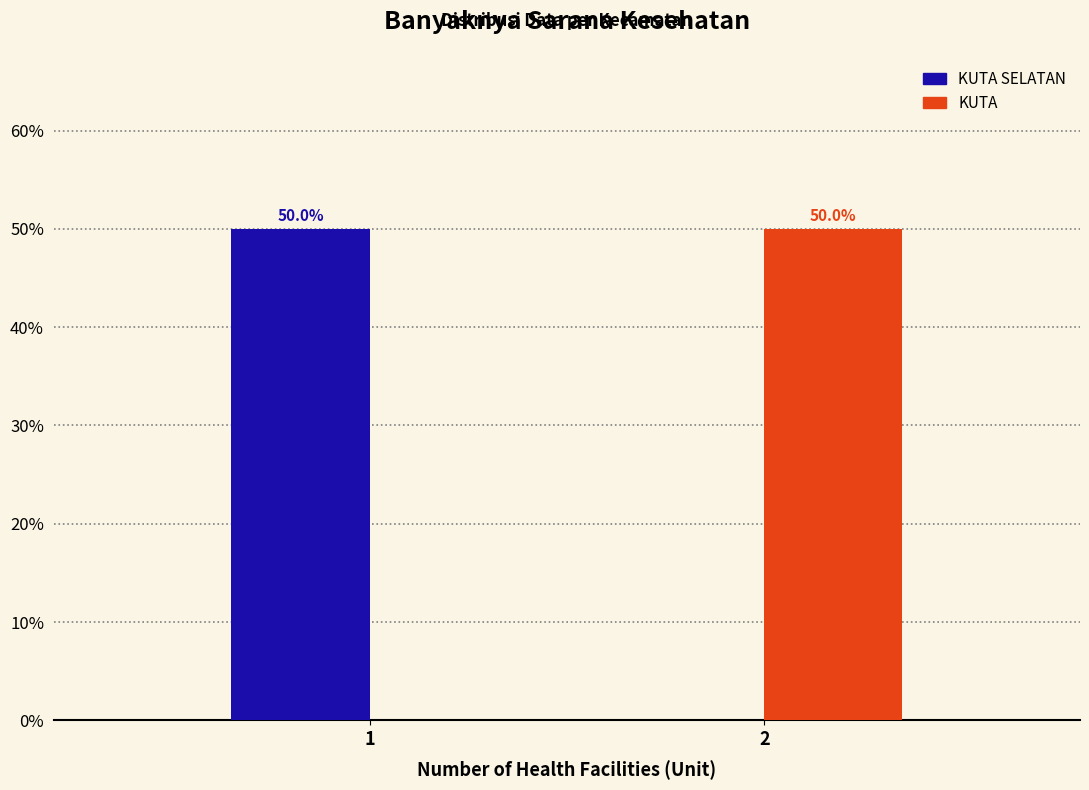

Reading left to right, list all the values displayed in this chart.

KUTA SELATAN: 1=50	2=0
KUTA: 1=0	2=50